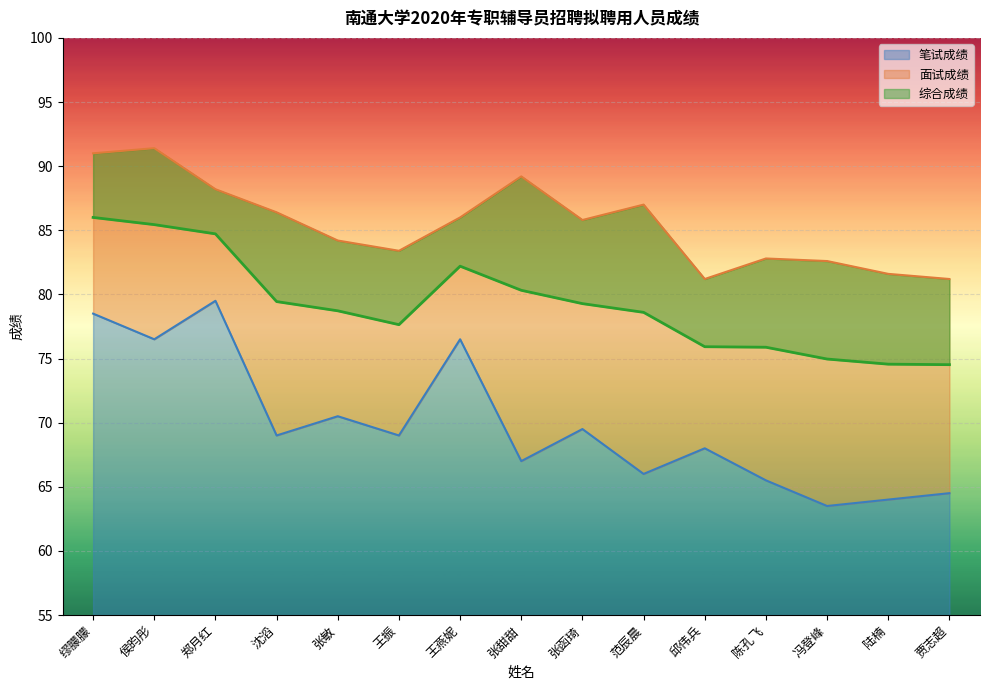

How many lines are shown in the chart?

3